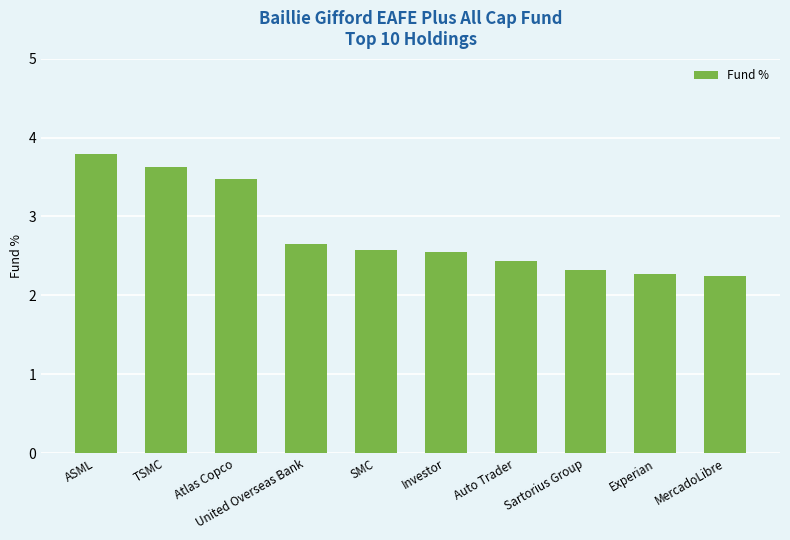

The chart shows a value of 2.2 at MercadoLibre. True or false?

True